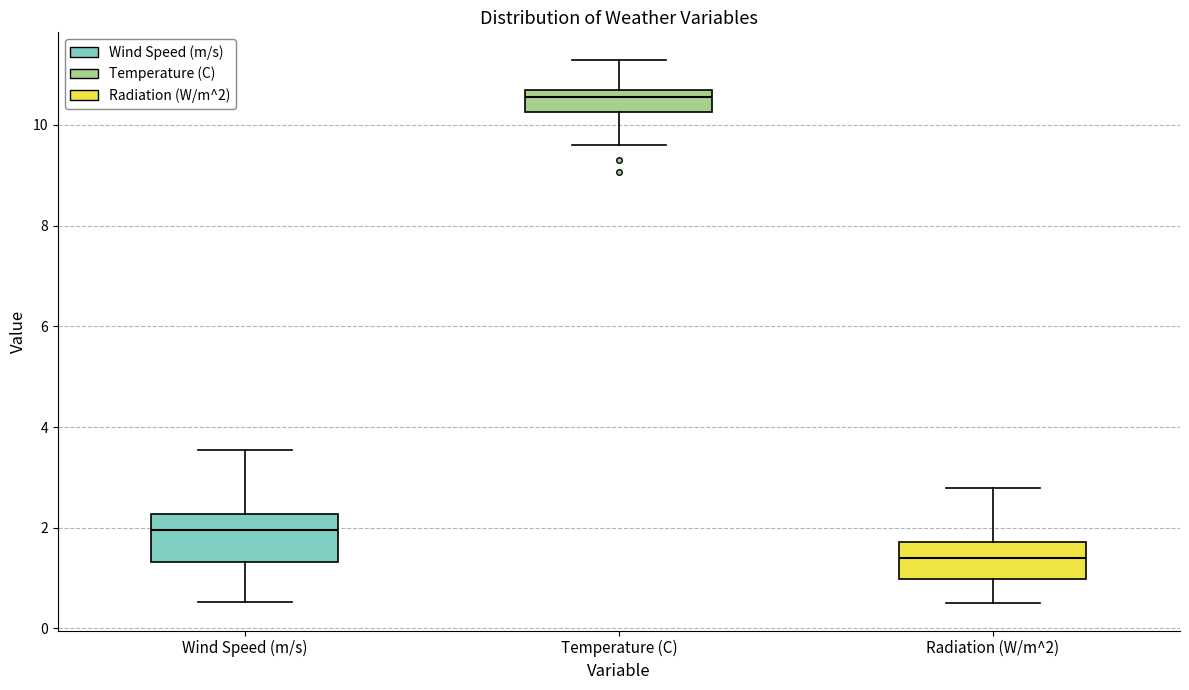

Reading left to right, transcribe this box plot: for each box, give where its median line is, the range the box spans, and where its two whiskers end, as read against the y-axis. The values are not printed on the chart, so give them approximately, as read against the axis.

Wind Speed (m/s): median 2.0, box 1.4 to 2.2, whiskers 0.6 to 3.6
Temperature (C): median 10.6, box 10.2 to 10.8, whiskers 9.6 to 11.4
Radiation (W/m^2): median 1.4, box 1.0 to 1.8, whiskers 0.6 to 2.8